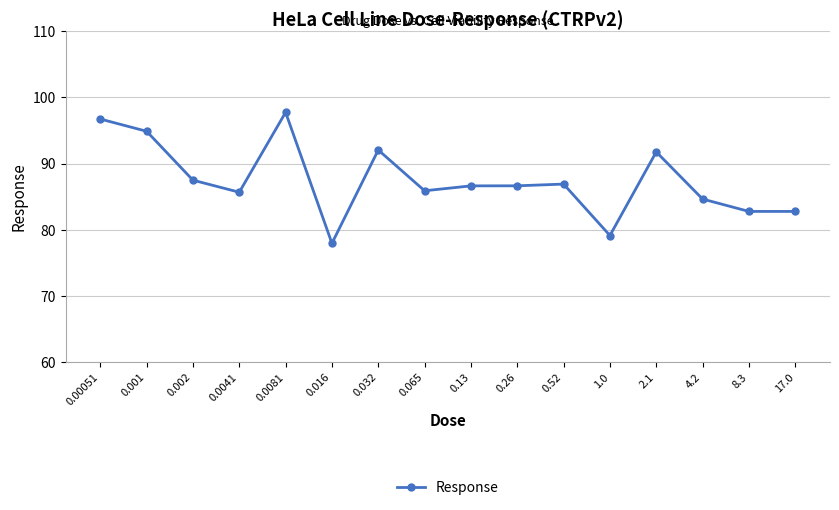

Which category has the lowest value across all series?

0.016